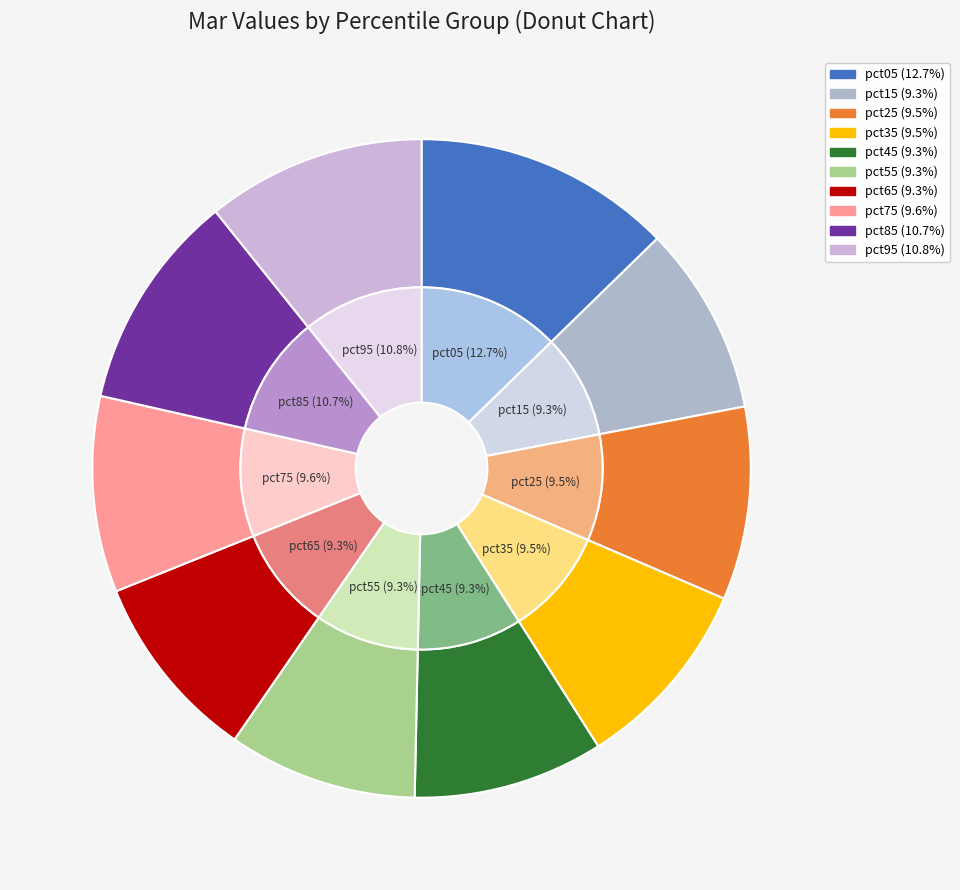

What percentage is the pct05 slice, to the nearest percent?

13%